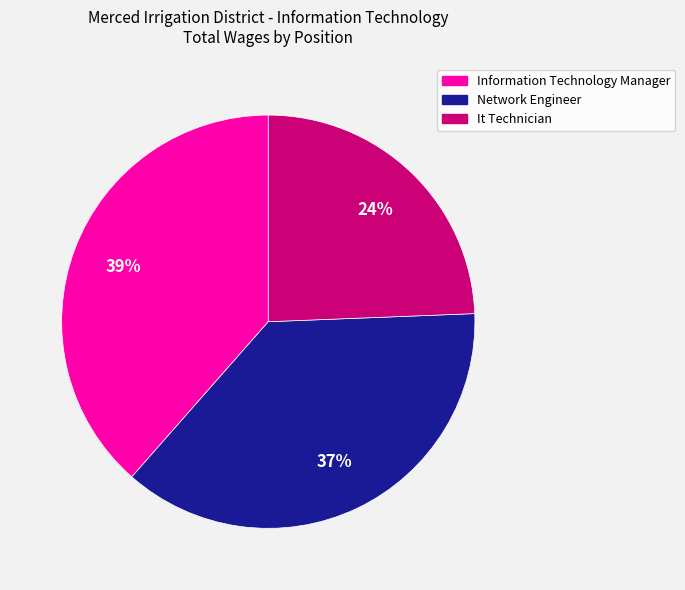

To the nearest percent, what portion does Information Technology Manager represent?

39%